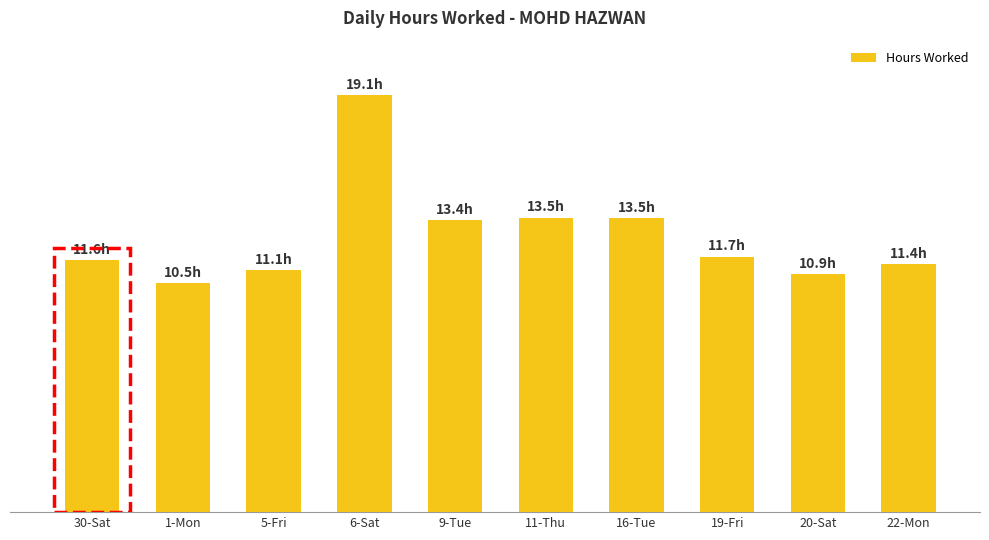

Count the number of values greater than 11.

8